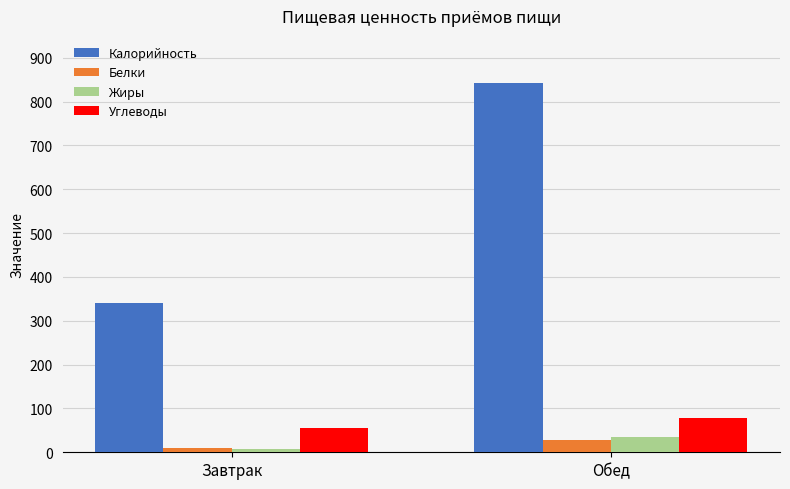

How many series are shown in this chart?

4